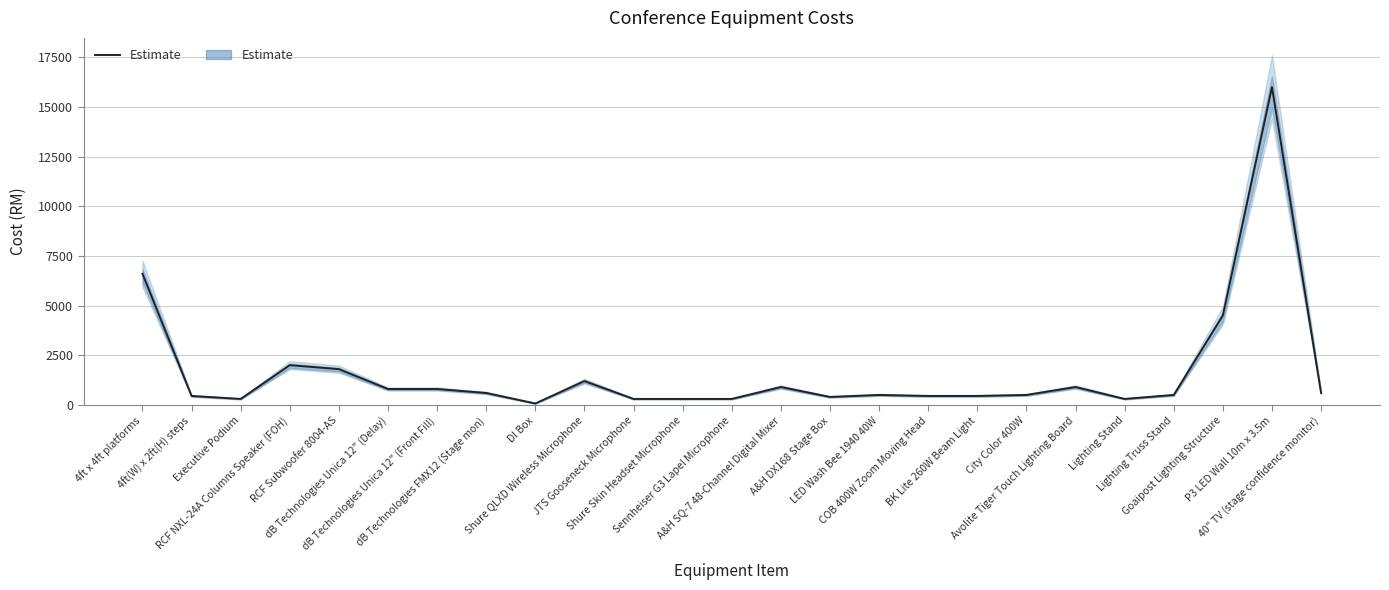

Which label corresponds to the smallest value in the chart?

DI Box